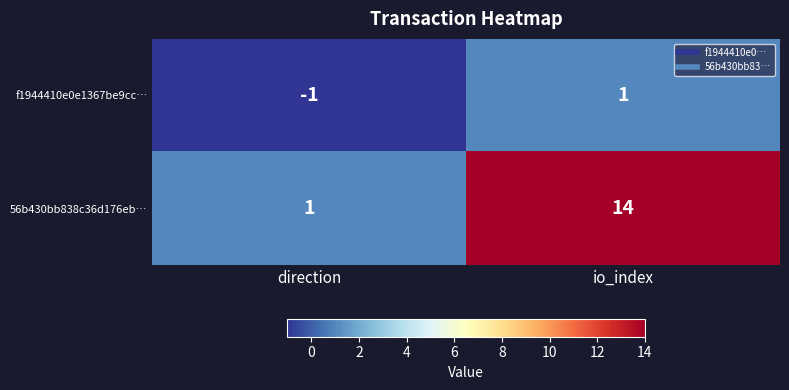

How many categories are shown in the chart?

2